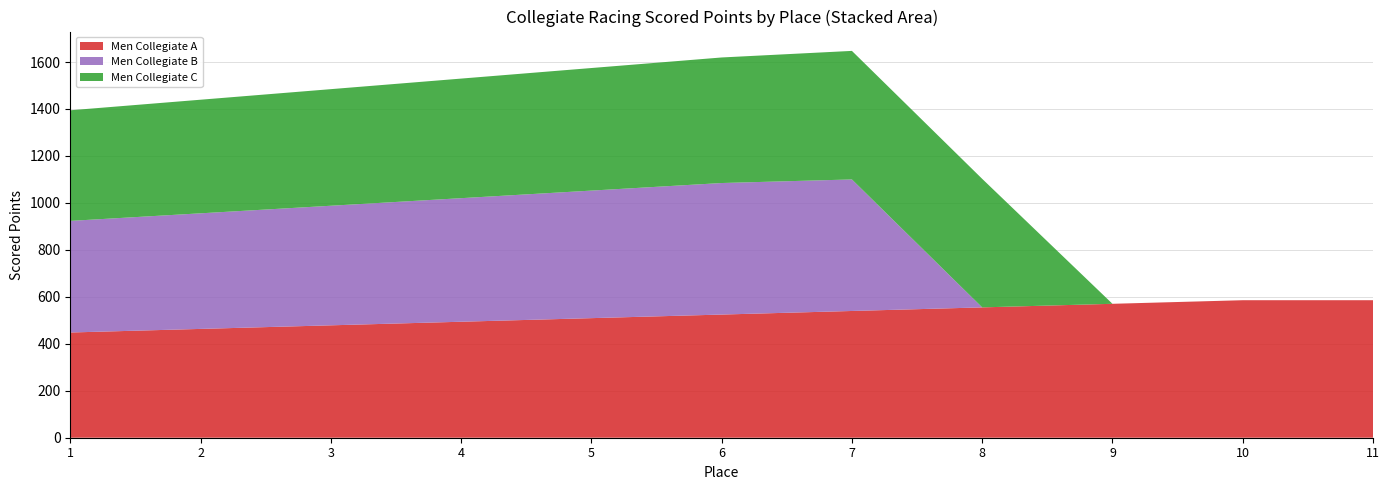

Reading left to right, list all the values displayed in this chart.

Men Collegiate A: 1=448.1	2=463.4	3=478.7	4=494.0	5=509.2	6=524.5	7=539.8	8=555.1	9=570.4	10=585.6	11=585.6
Men Collegiate B: 1=475.3	2=492.3	3=509.2	4=526.2	5=543.2	6=560.2	7=560.2	8=0.0	9=0.0	10=0.0	11=0.0
Men Collegiate C: 1=471.1	2=483.8	3=496.5	4=509.2	5=522.0	6=534.7	7=547.4	8=547.4	9=0.0	10=0.0	11=0.0